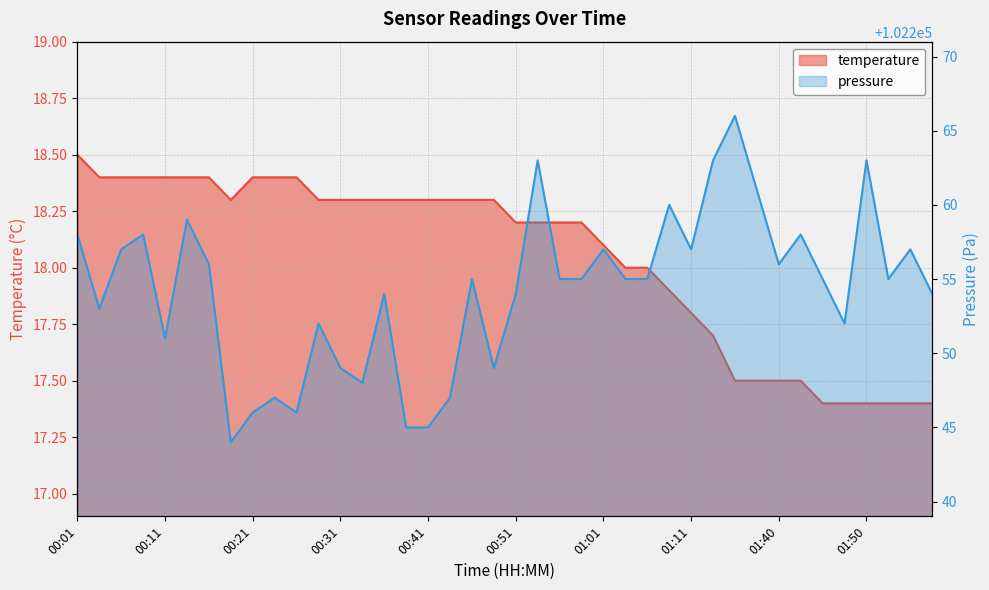

Which series has the widest spread of values?

pressure